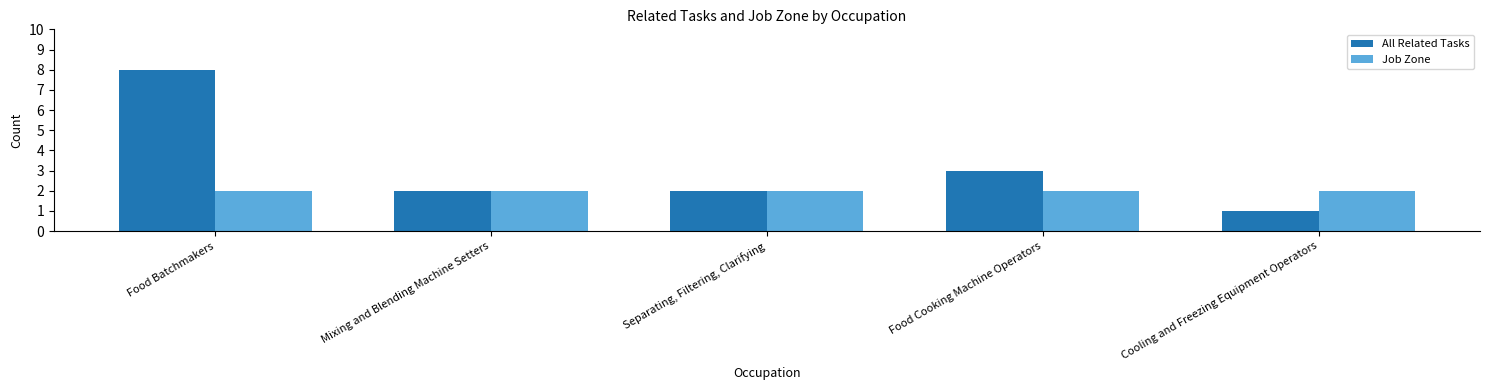

Which series has the largest total across all categories?

All Related Tasks